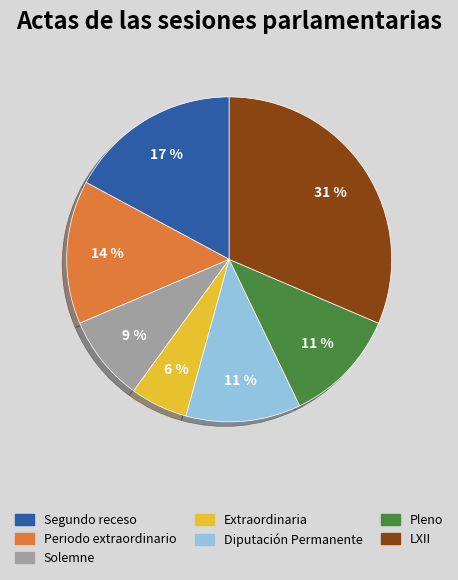

True or false: Segundo receso accounts for 17% of the total.

True